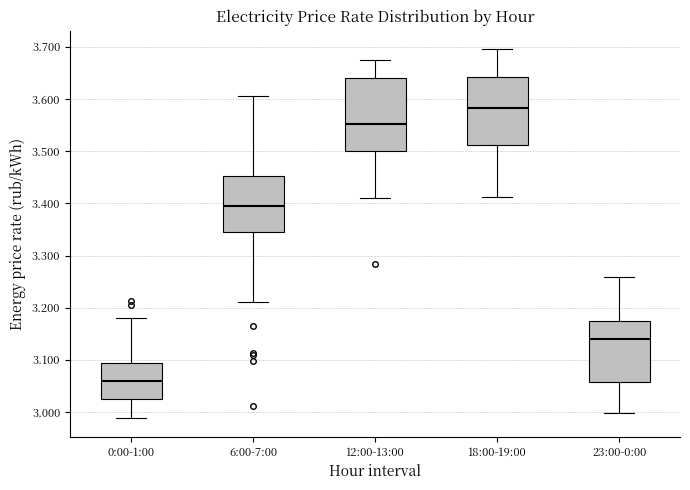

Where is the lower edge of the box for 23:00-0:00 on the y-axis? The values are not printed on the chart, so give them approximately, as read against the axis.

3.06